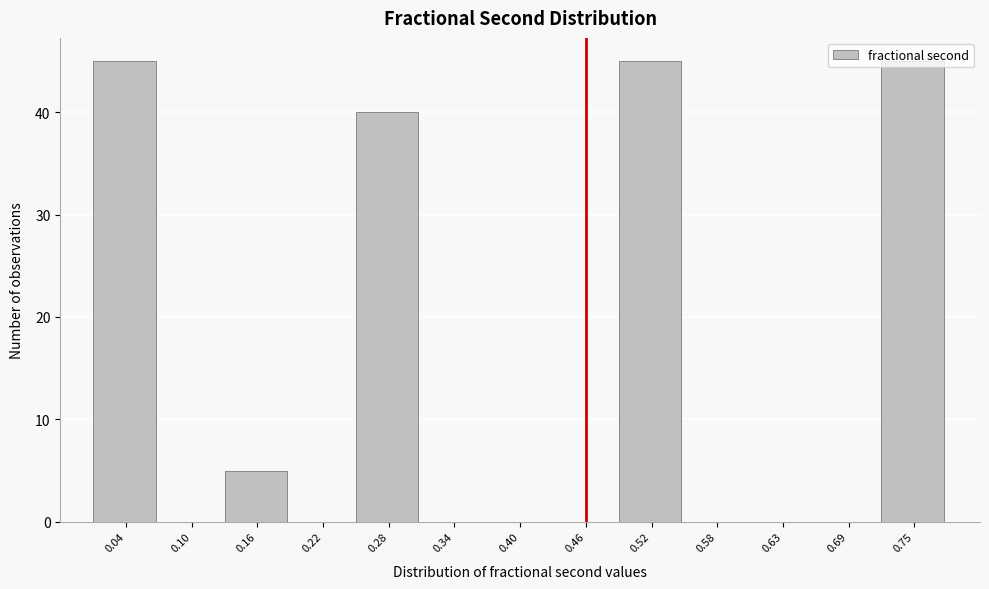

What is the sum of the values at 0.63 and 0.52?

45